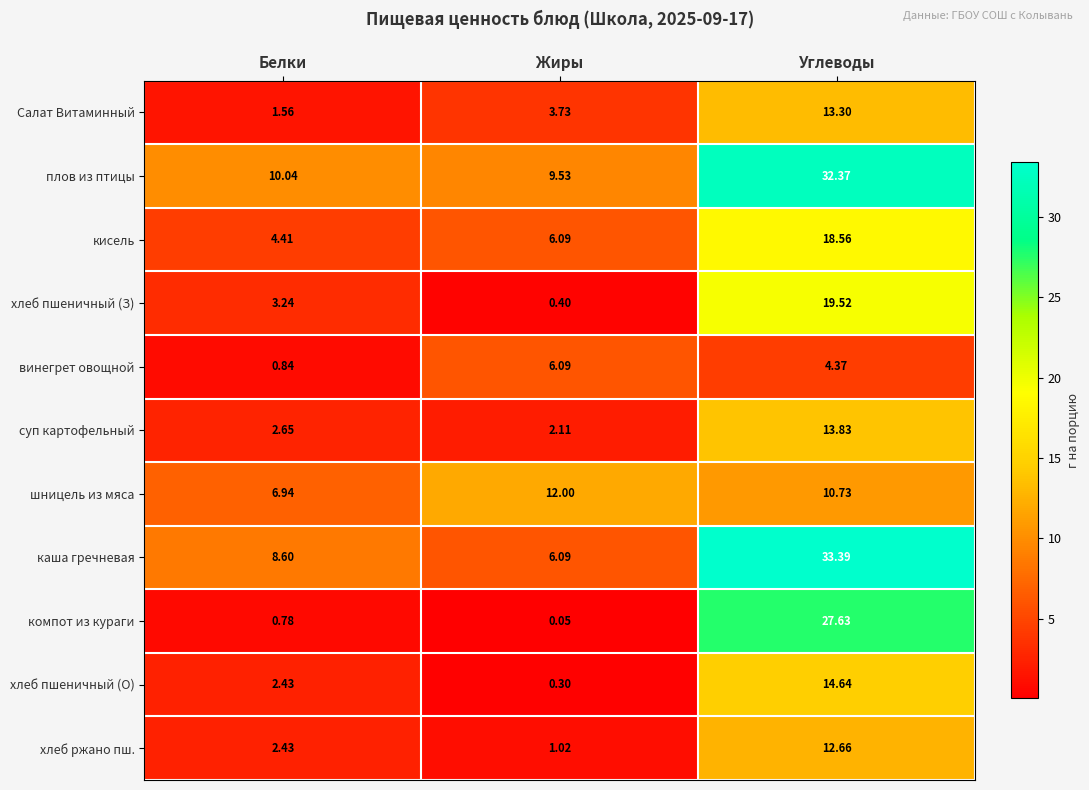

Which series has the largest total across all categories?

плов из птицы